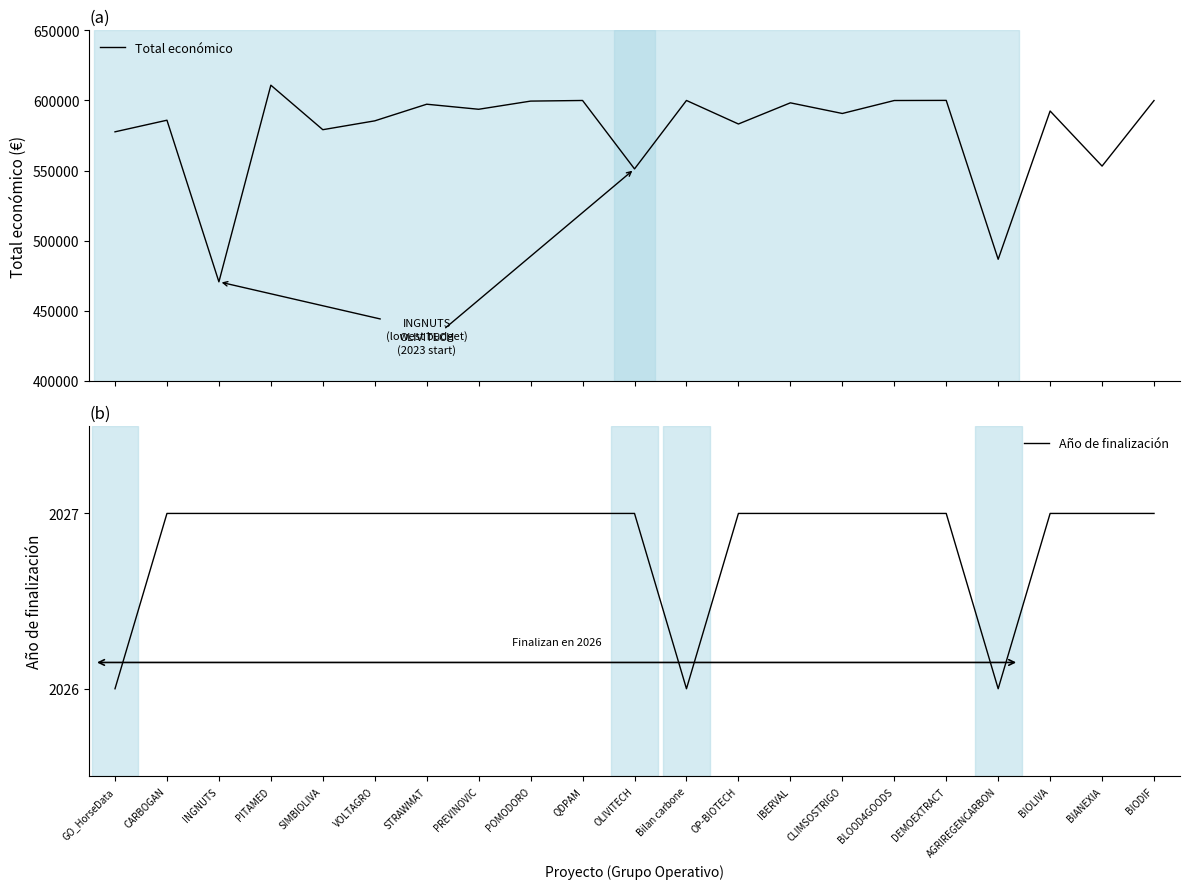

At which label does Total económico reach its peak?

PITAMED